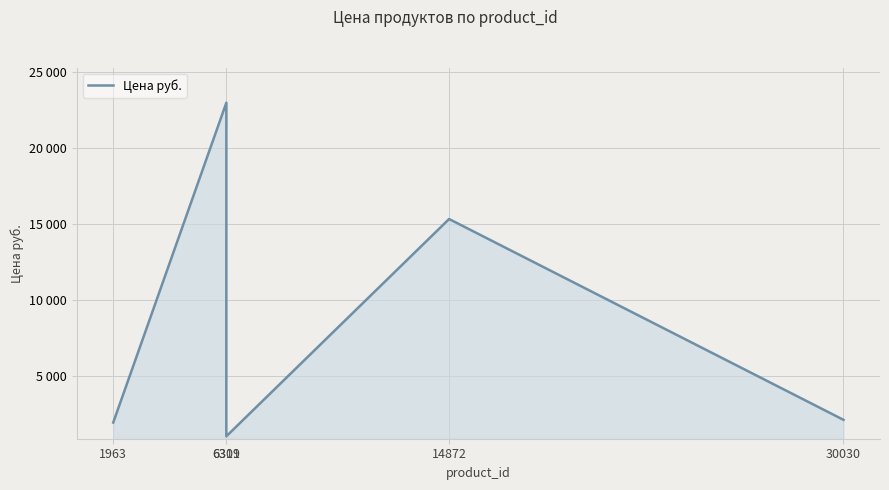

Which has a higher value, 6311 or 1963?

6311